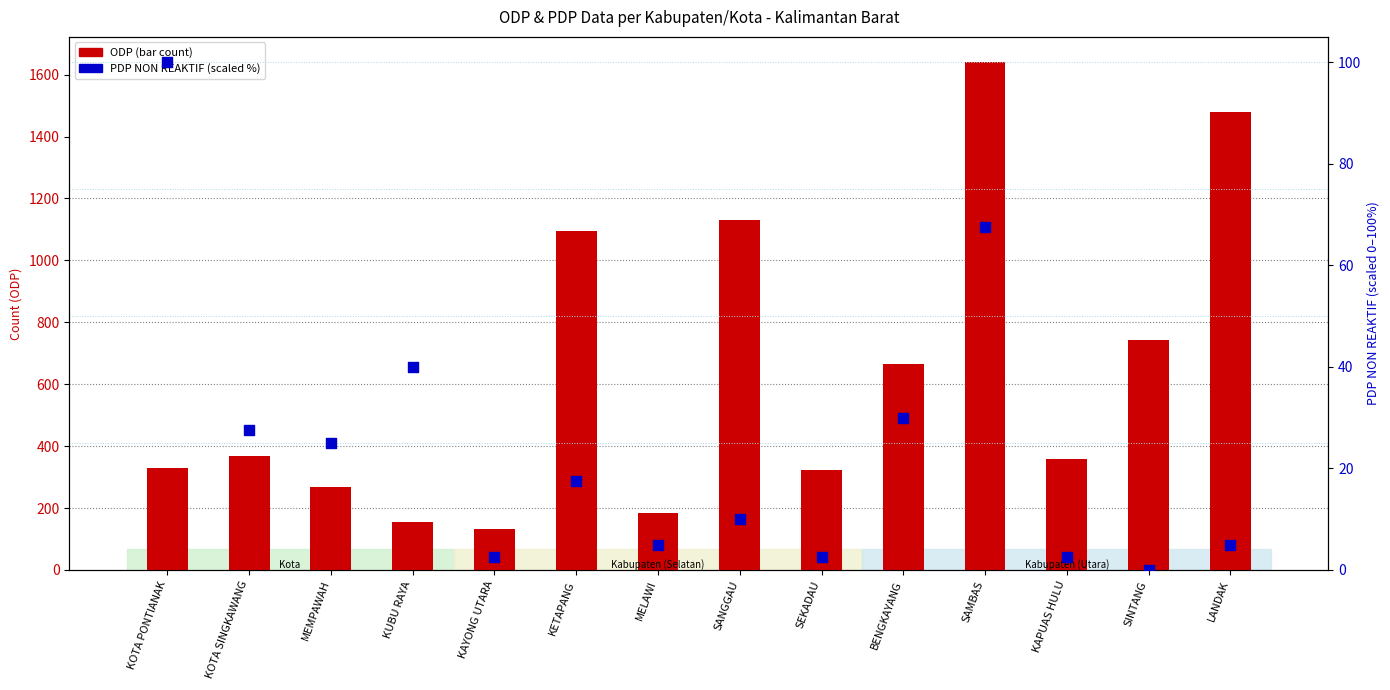

At how many categories does at least one series exceed 657?

6